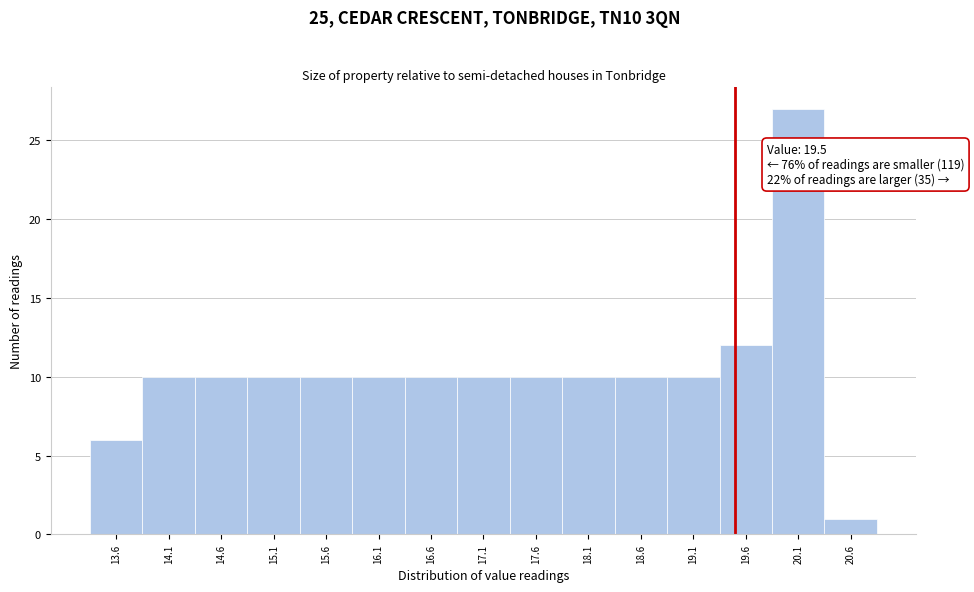

Which range on the x-axis has the tallest bar?

19.85 to 20.35